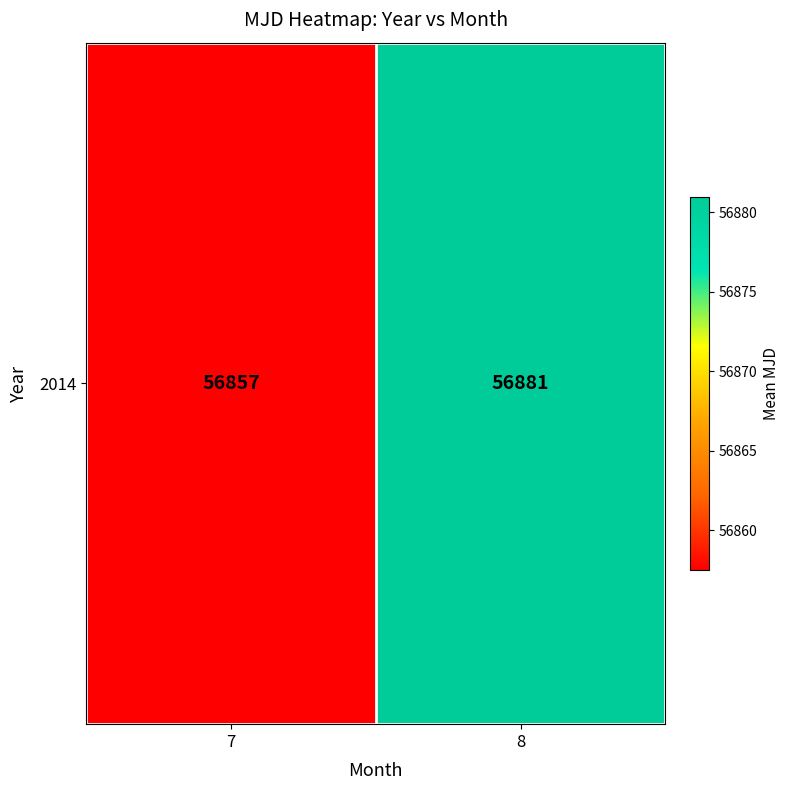

Rank the categories by value from highest to lowest.

8, 7